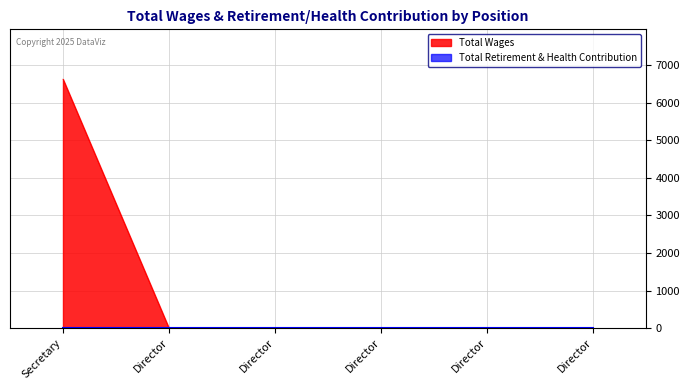

What is the change in value from Secretary to Director?

-6623